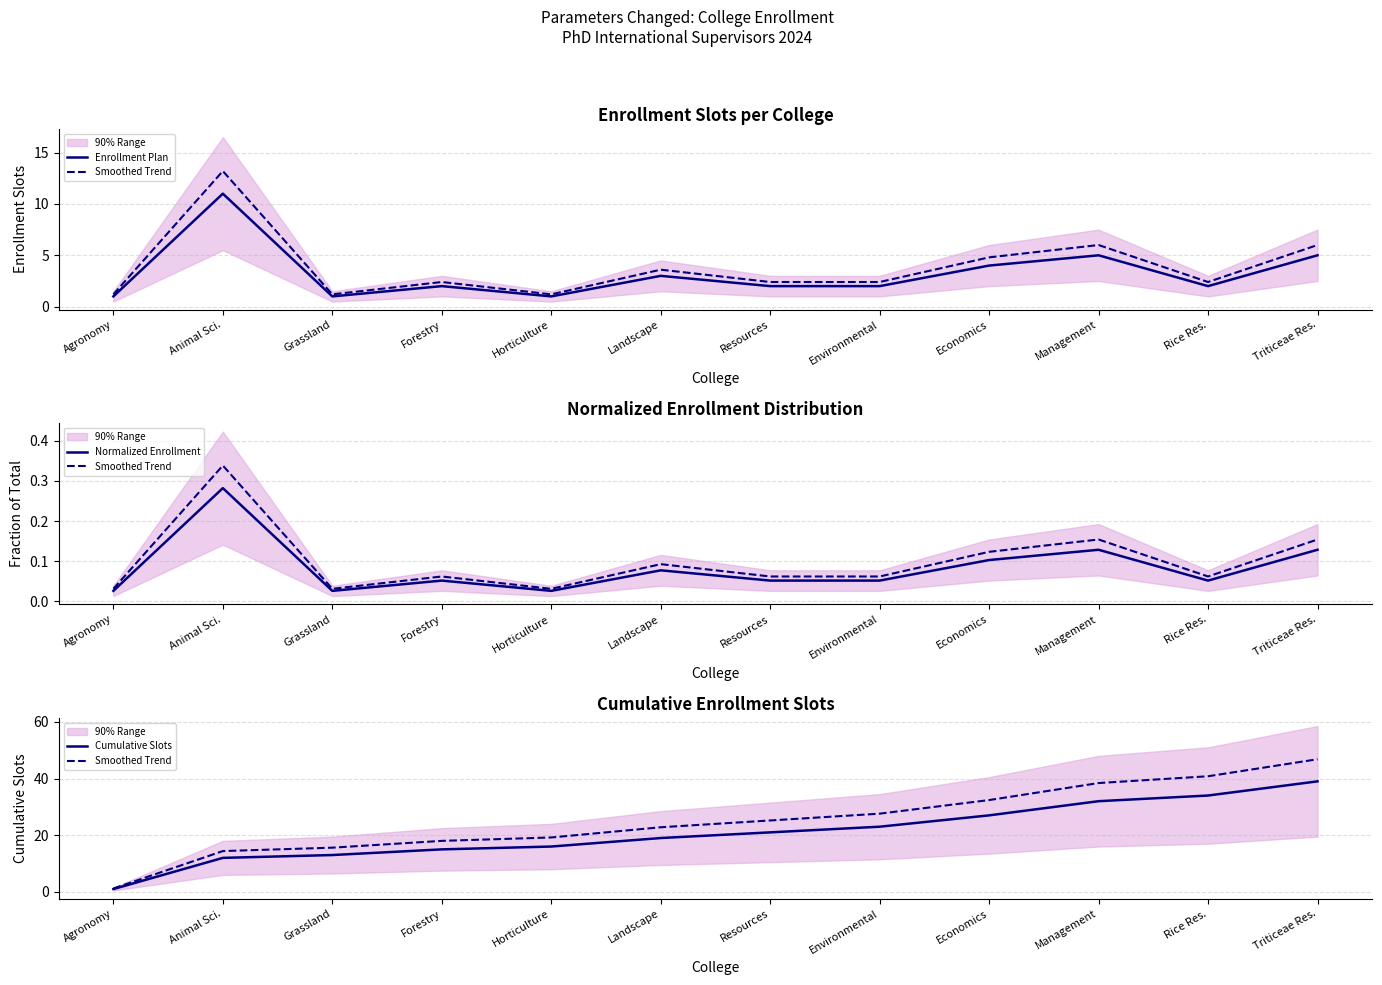

At which category does Enrollment Plan reach its first local peak?

Animal Sci.